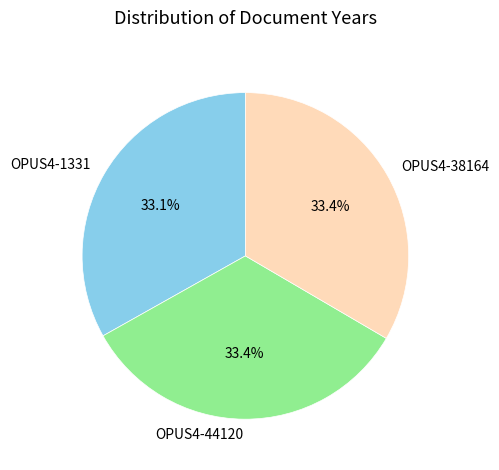

Count the number of slices in the pie.

3